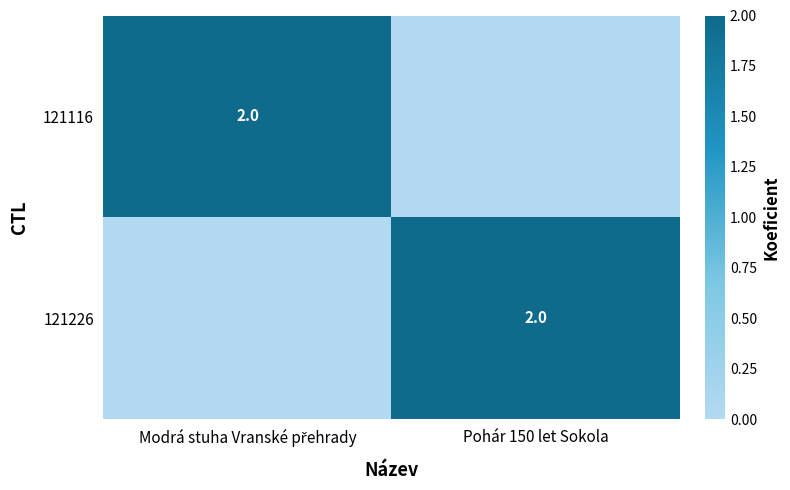

Is it true that 121226 equals 2 at Pohár 150 let Sokola?

True